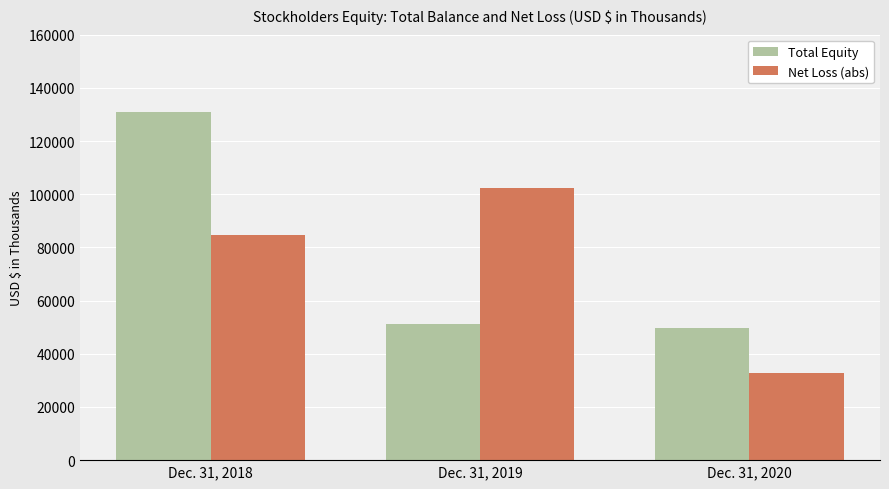

What are all the series names shown in the legend?

Total Equity, Net Loss (abs)